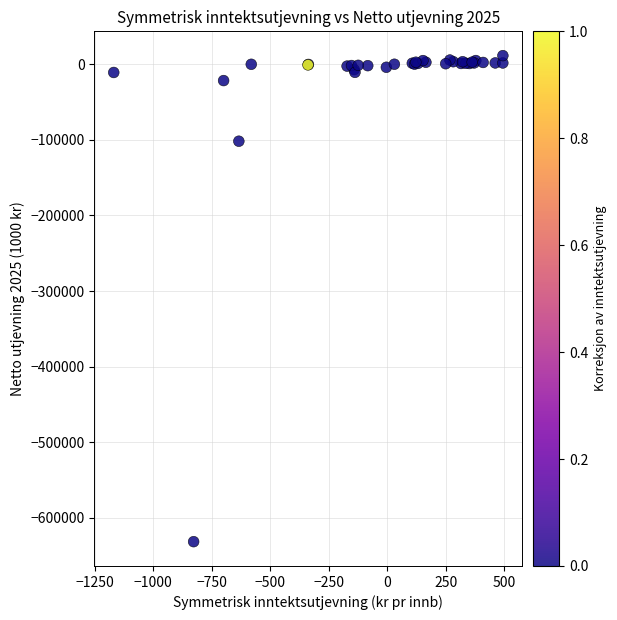

What Y value in the scatter plot is closest to -309998?

-101843.8